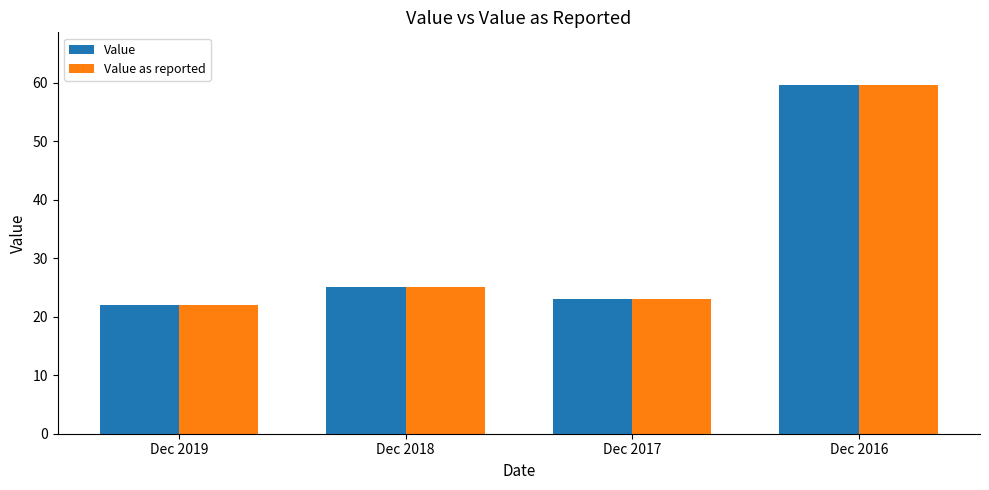

Is it true that Value as reported equals 35.1 at Dec 2019?

False